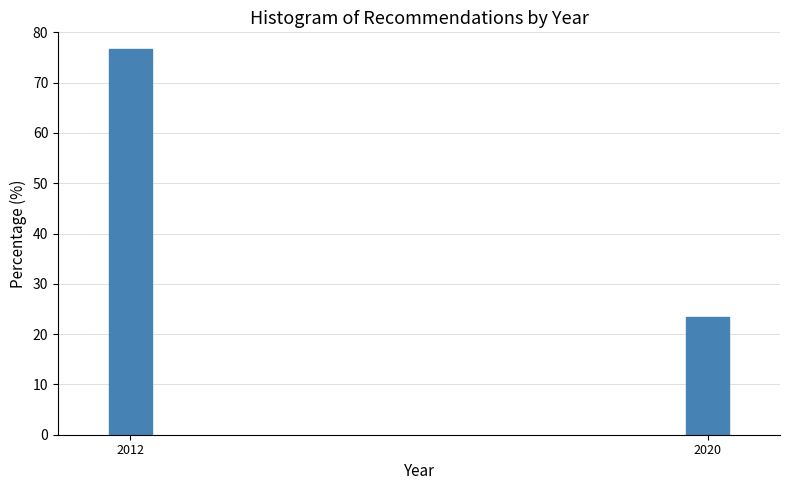

Reading left to right, list all the values displayed in this chart.

2012=76.6	2020=23.4